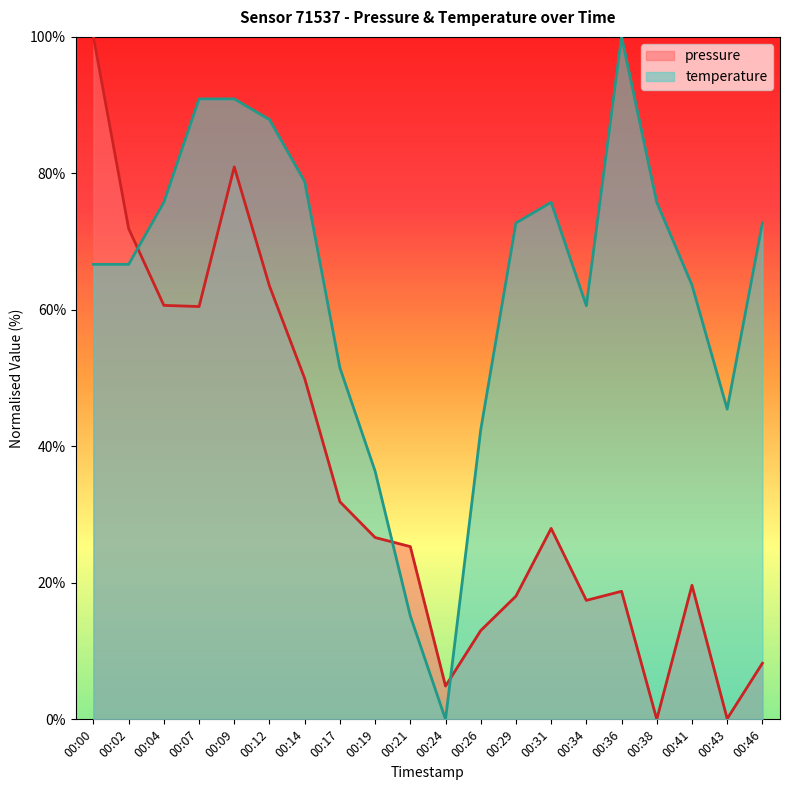

What is the maximum value for pressure?

100.0